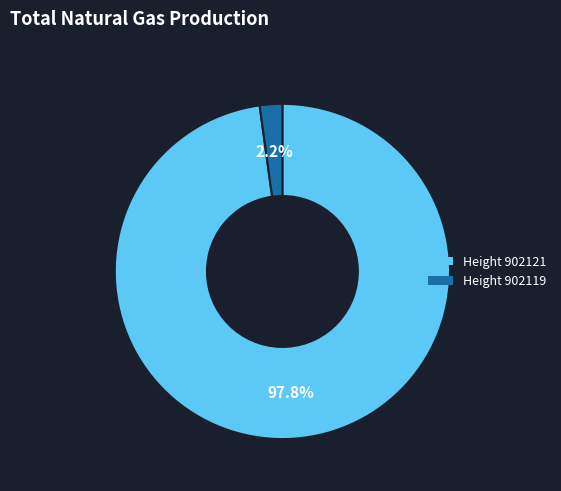

Is there a majority slice in this chart?

Yes